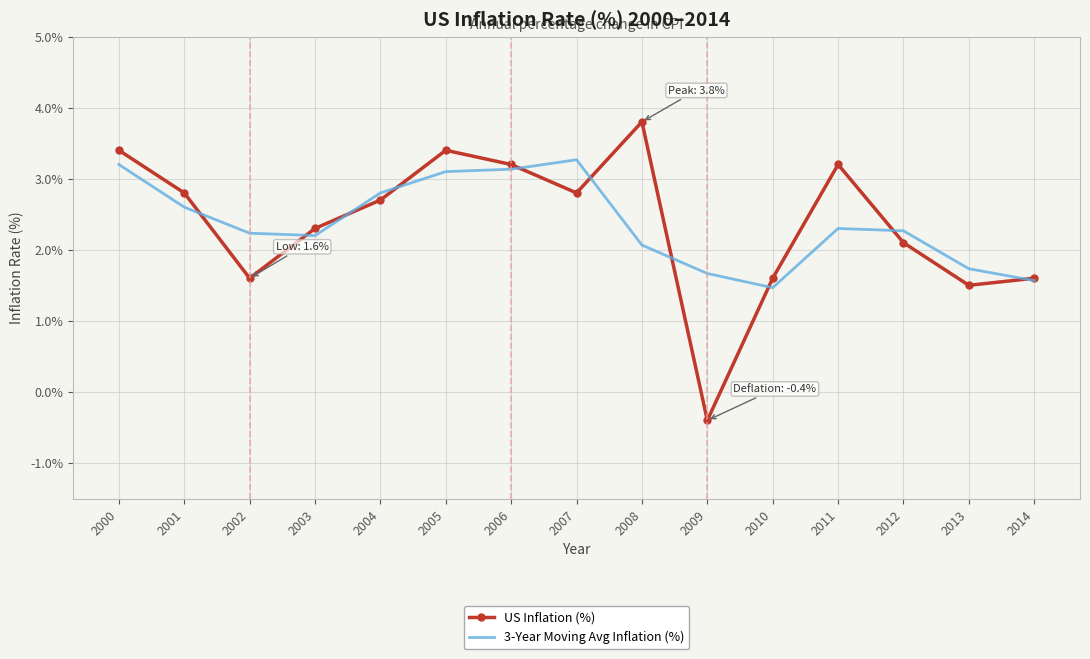

Between 2003 and 2009, which series saw the biggest shift?

US Inflation (%)